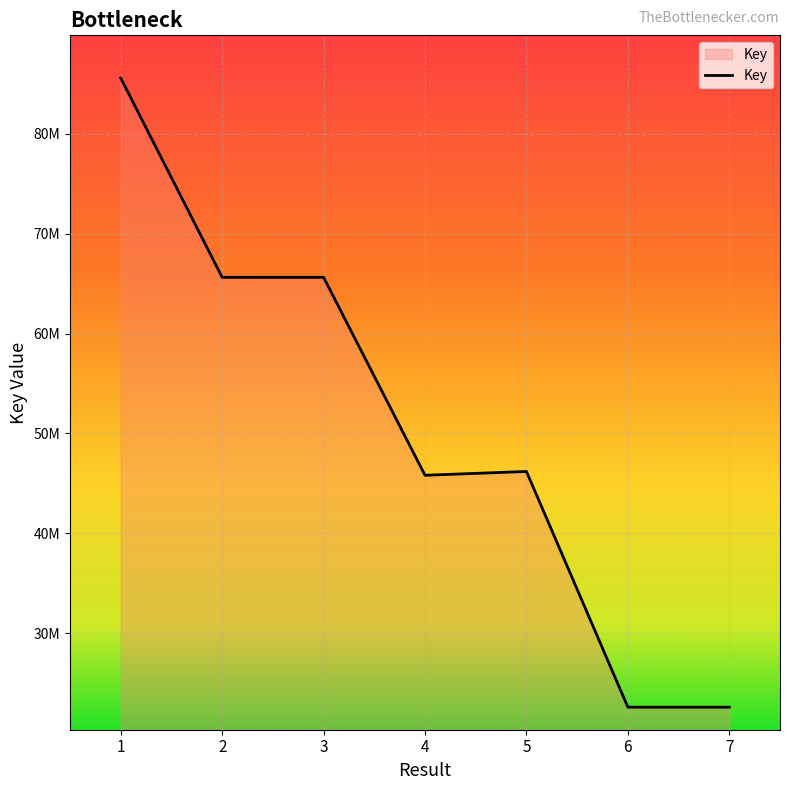

Between 3 and 5, which is larger?

3